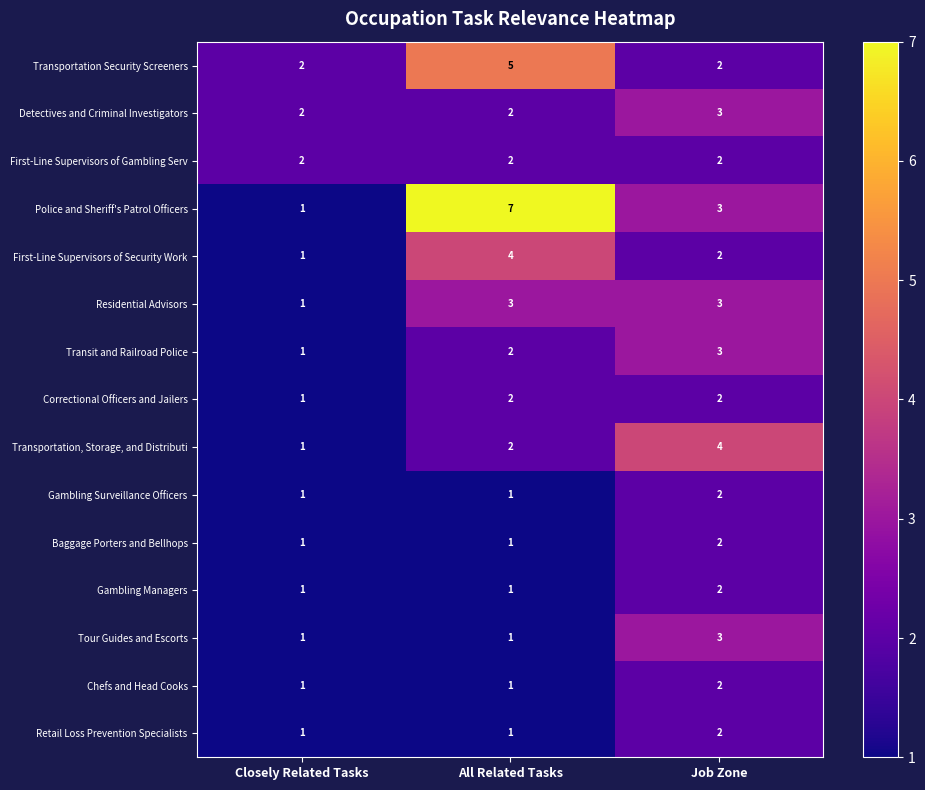

How many Transit and Railroad Police values are between 1 and 3?

3